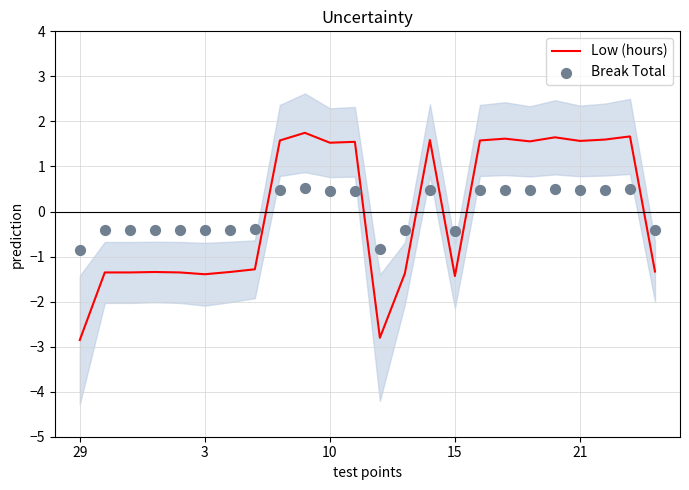

What is the maximum value for Low (hours)?

1.7